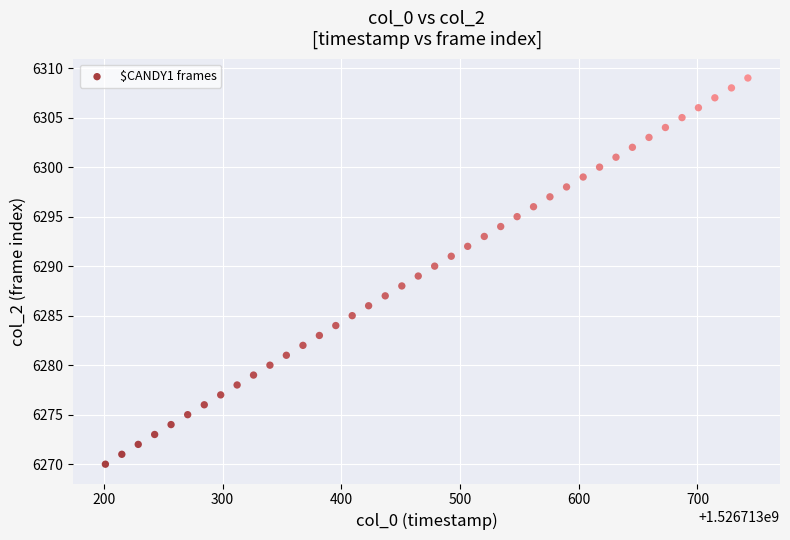

What is the range of Y values (max minus min)?

39